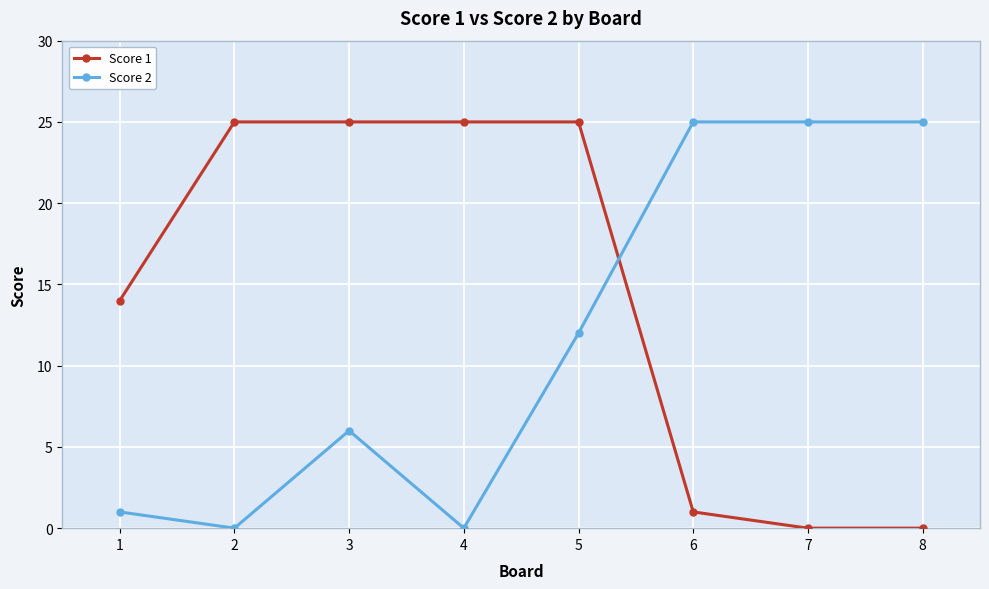

What is the difference between the highest and lowest values at 5?

13